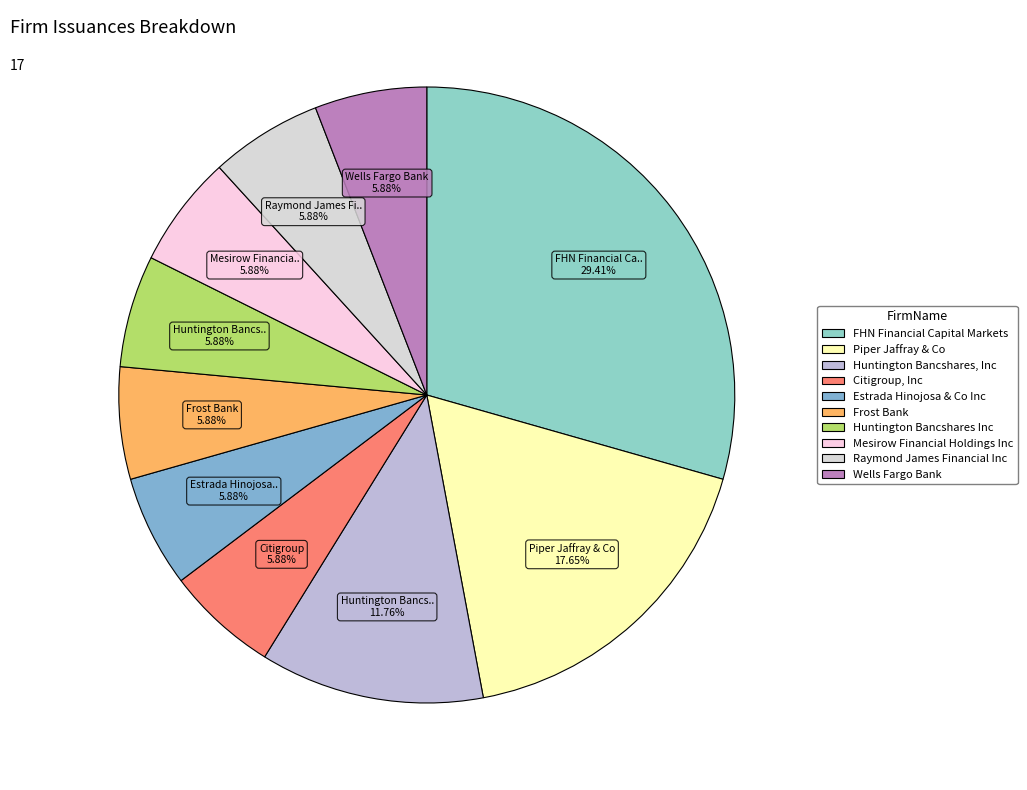

The Frost Bank slice represents 6% of the pie. True or false?

True